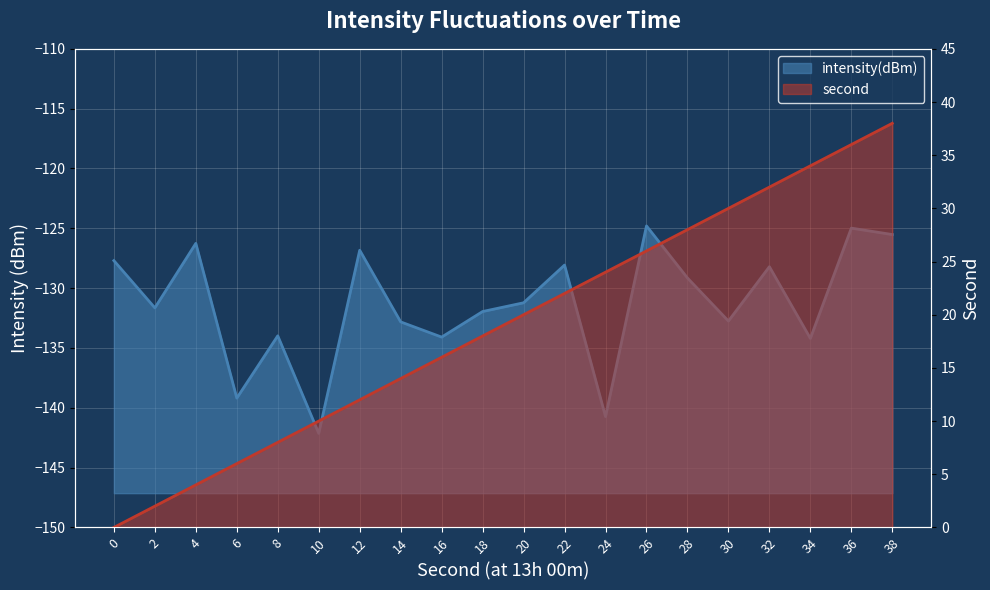

The value of second at 6 is 7.8. True or false?

False